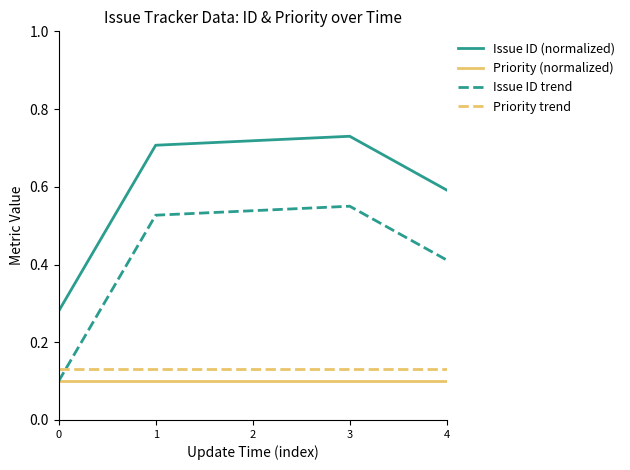

True or false: Priority (normalized) and Issue ID (normalized) cross at least once.

False